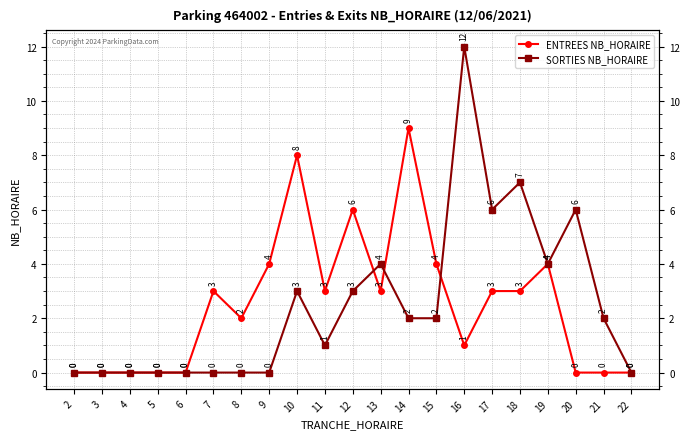

How many values in ENTREES NB_HORAIRE are above zero?

13